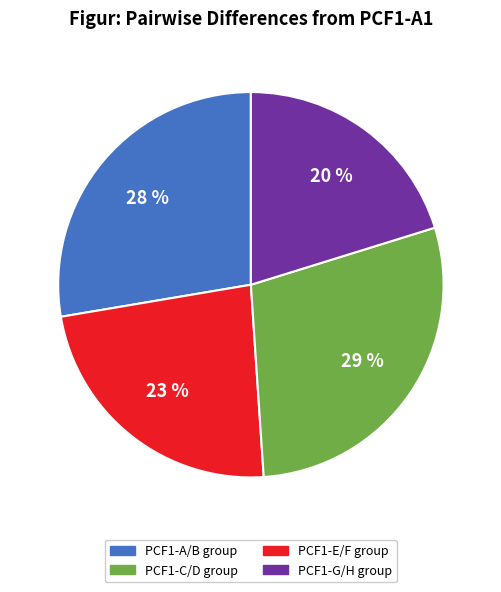

Is there any slice that represents more than half of the pie?

No